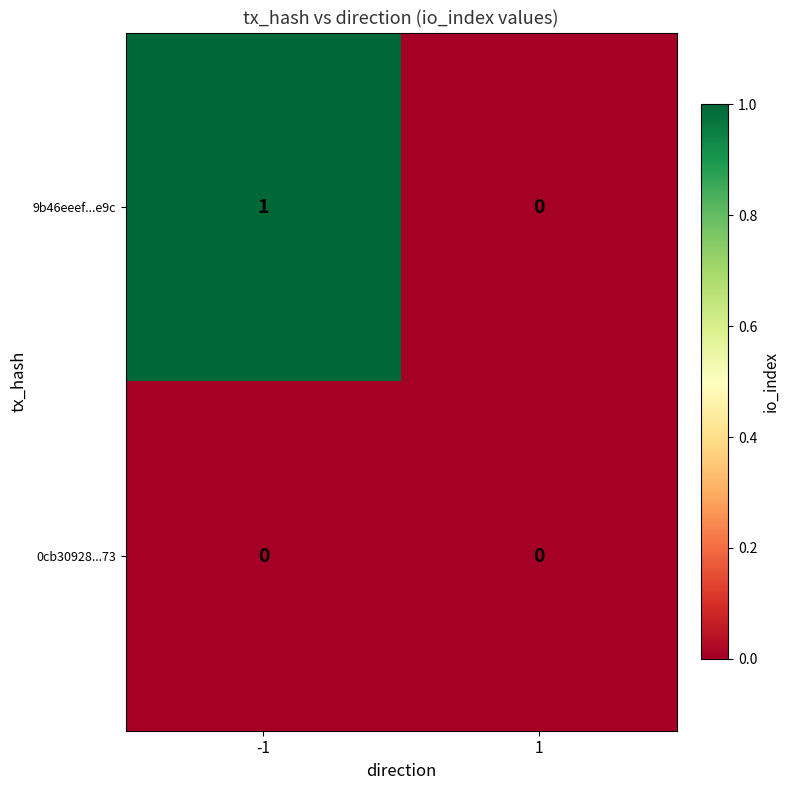

How many distinct data groups are displayed?

2